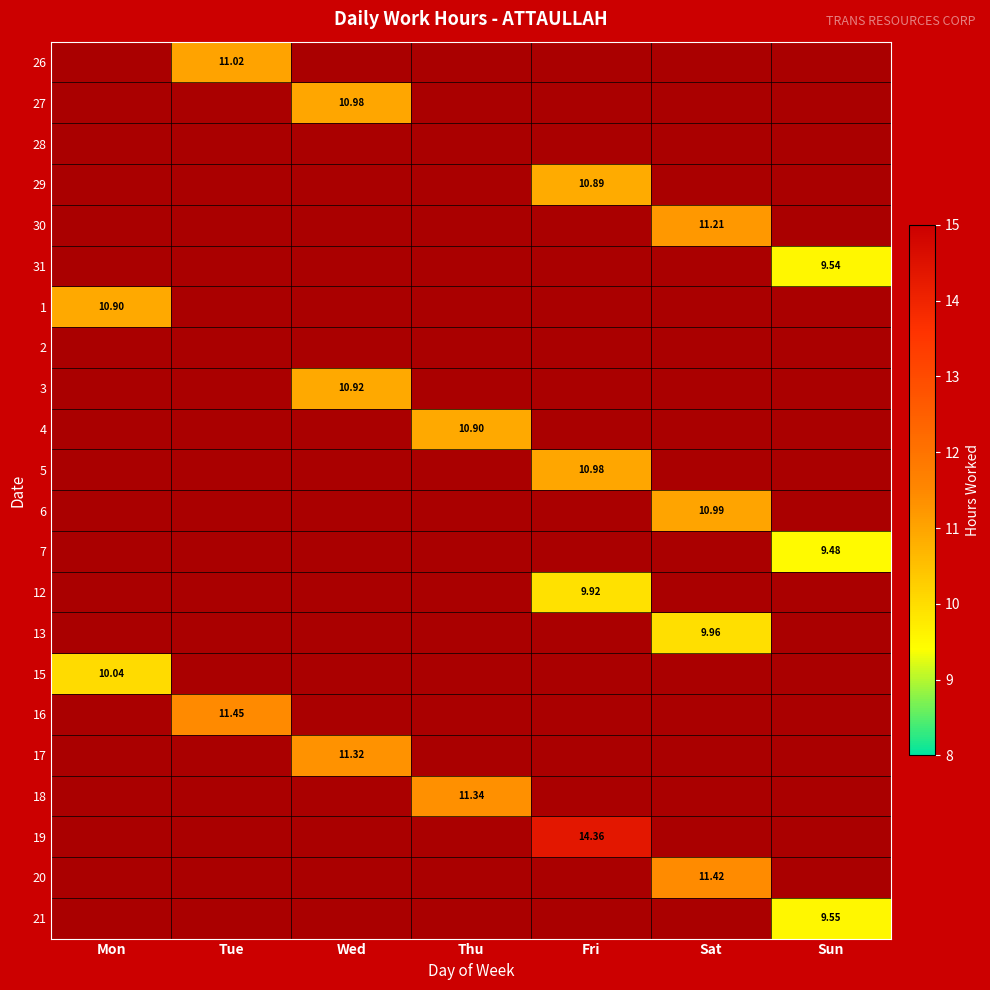

List the labels in order of 15 value, smallest first.

Mon, Tue, Wed, Thu, Fri, Sat, Sun